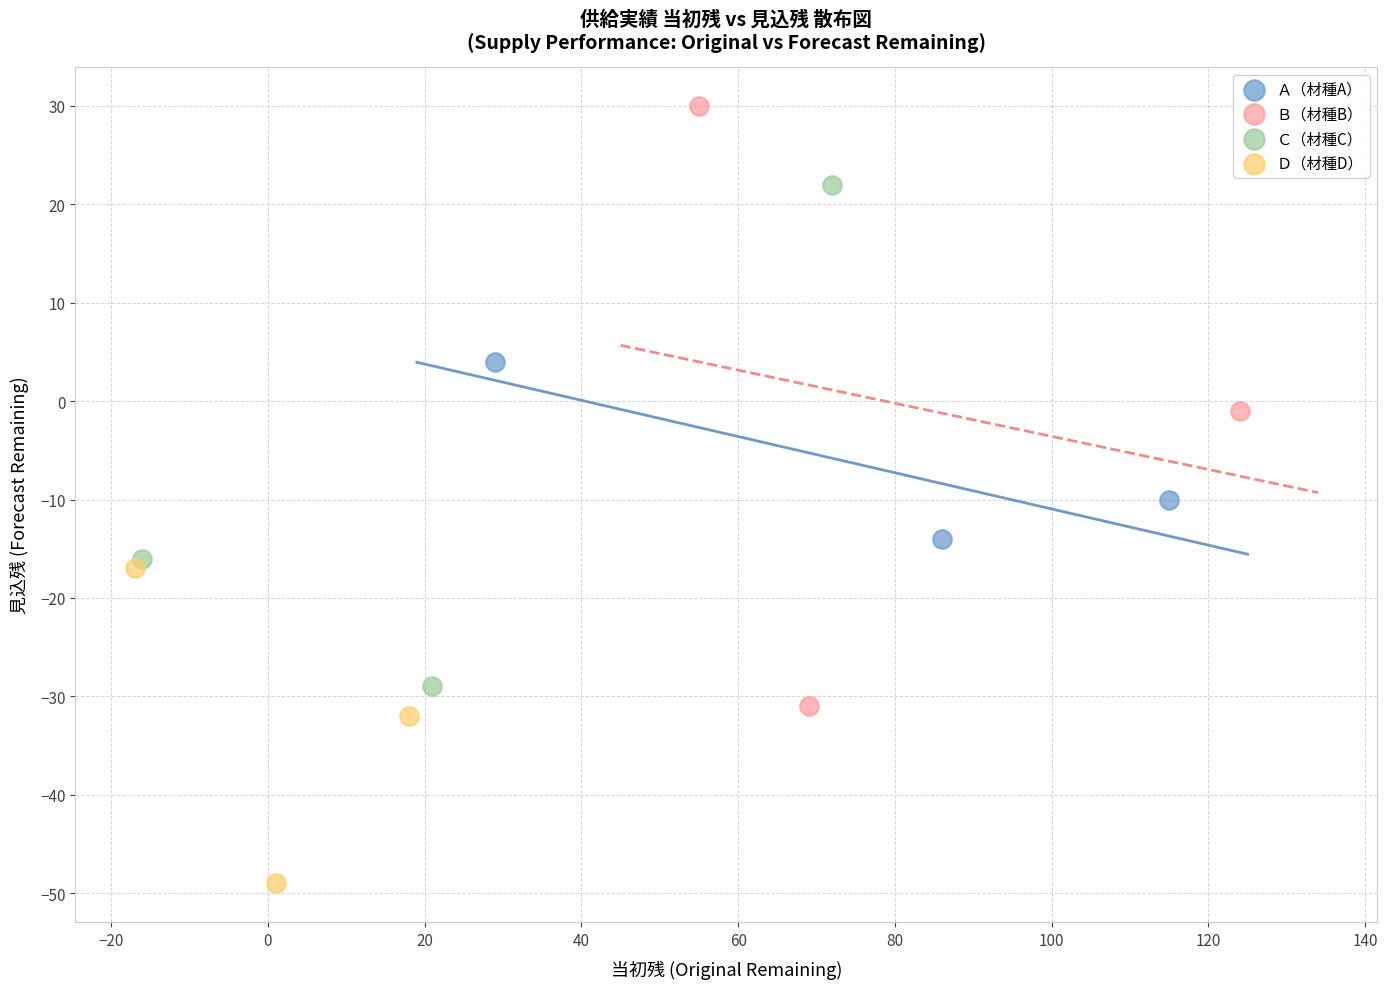

Which series reaches the minimum Y coordinate?

Ｄ（材種D）